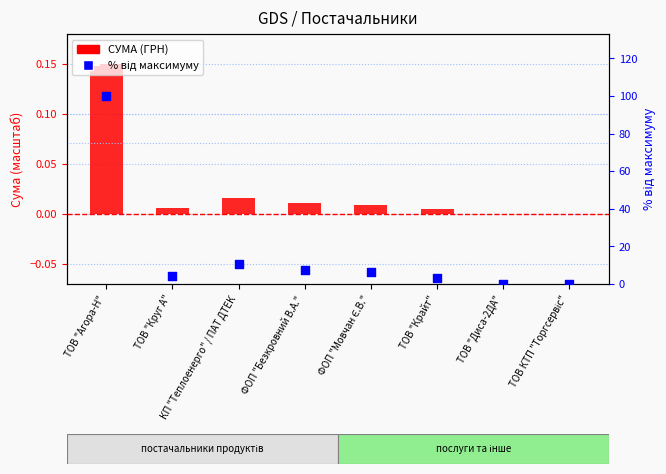

At which category is the sum across all series the highest?

ТОВ "Агора-Н"